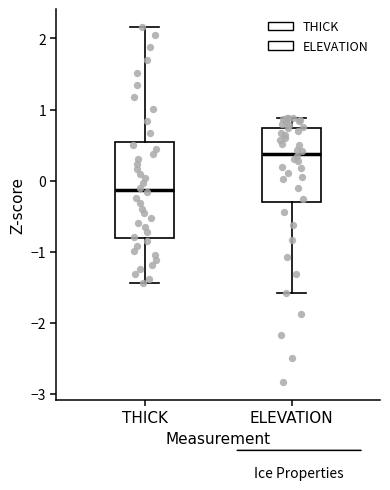

Reading left to right, transcribe this box plot: for each box, give where its median line is, the range the box spans, and where its two whiskers end, as read against the y-axis. The values are not printed on the chart, so give them approximately, as read against the axis.

THICK: median -0.1, box -0.8 to 0.5, whiskers -1.4 to 2.2
ELEVATION: median 0.4, box -0.3 to 0.7, whiskers -1.6 to 0.9